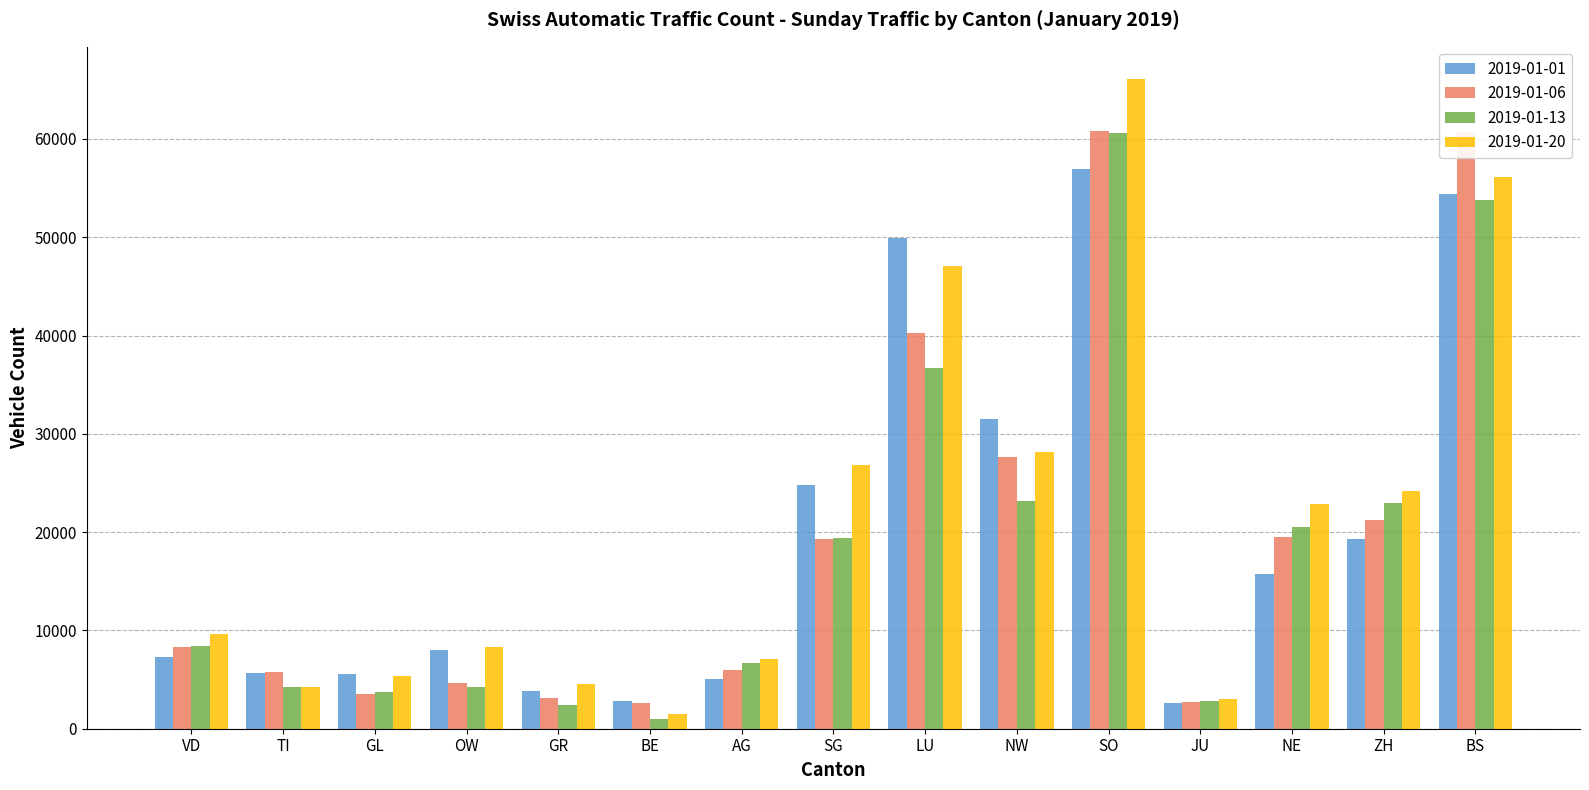

What position from the right is LU?

7